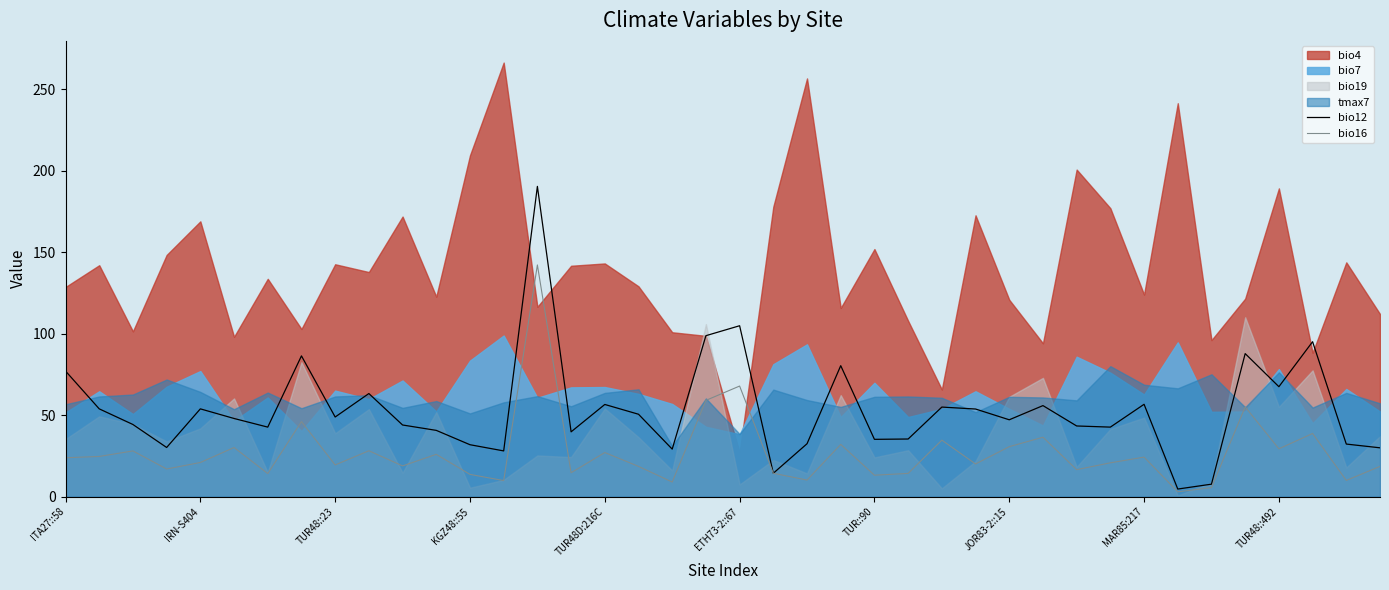

True or false: bio12 and bio16 cross at least once.

False